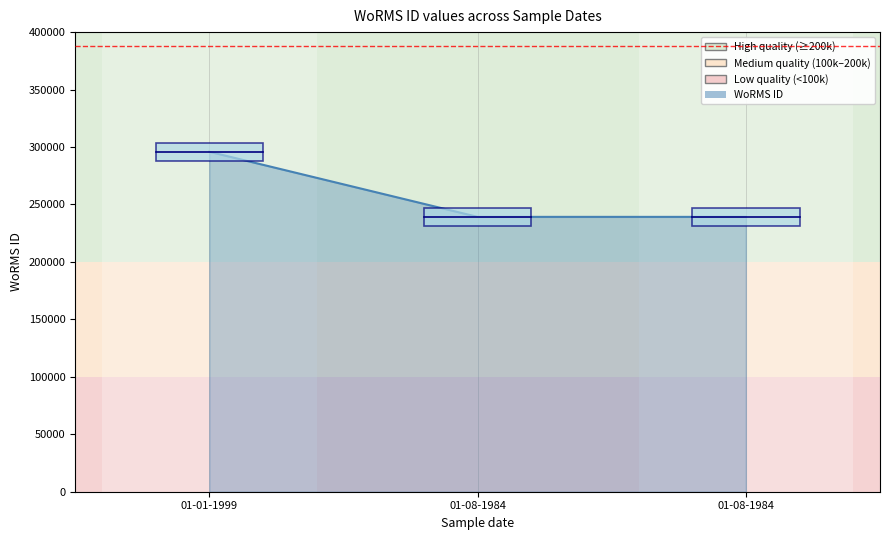

Rank the categories by value from lowest to highest.

01-08-1984, 01-08-1984, 01-01-1999